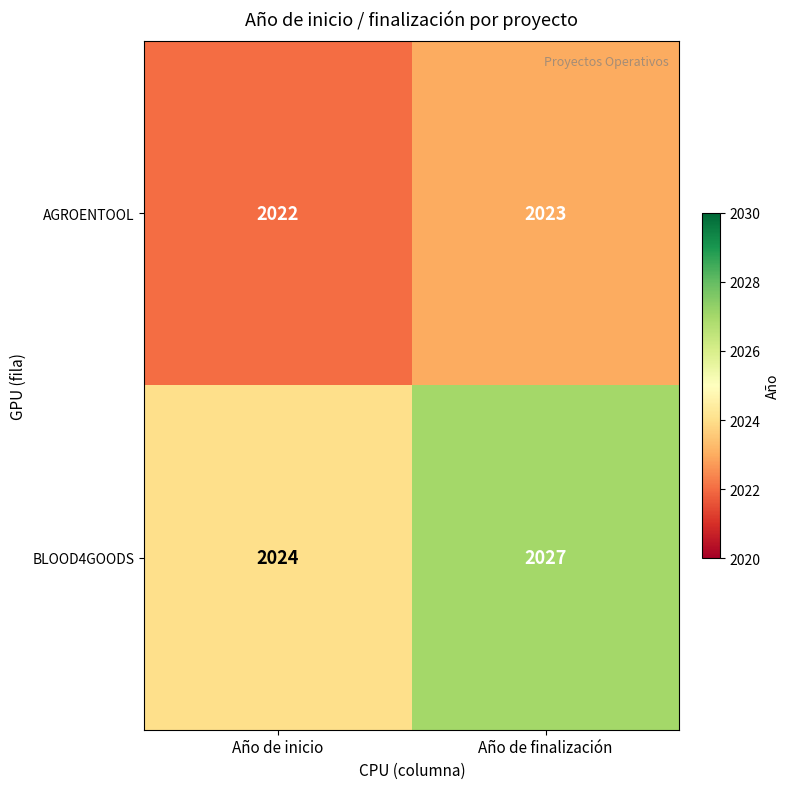

Which category has the highest value in the BLOOD4GOODS series?

Año de finalización